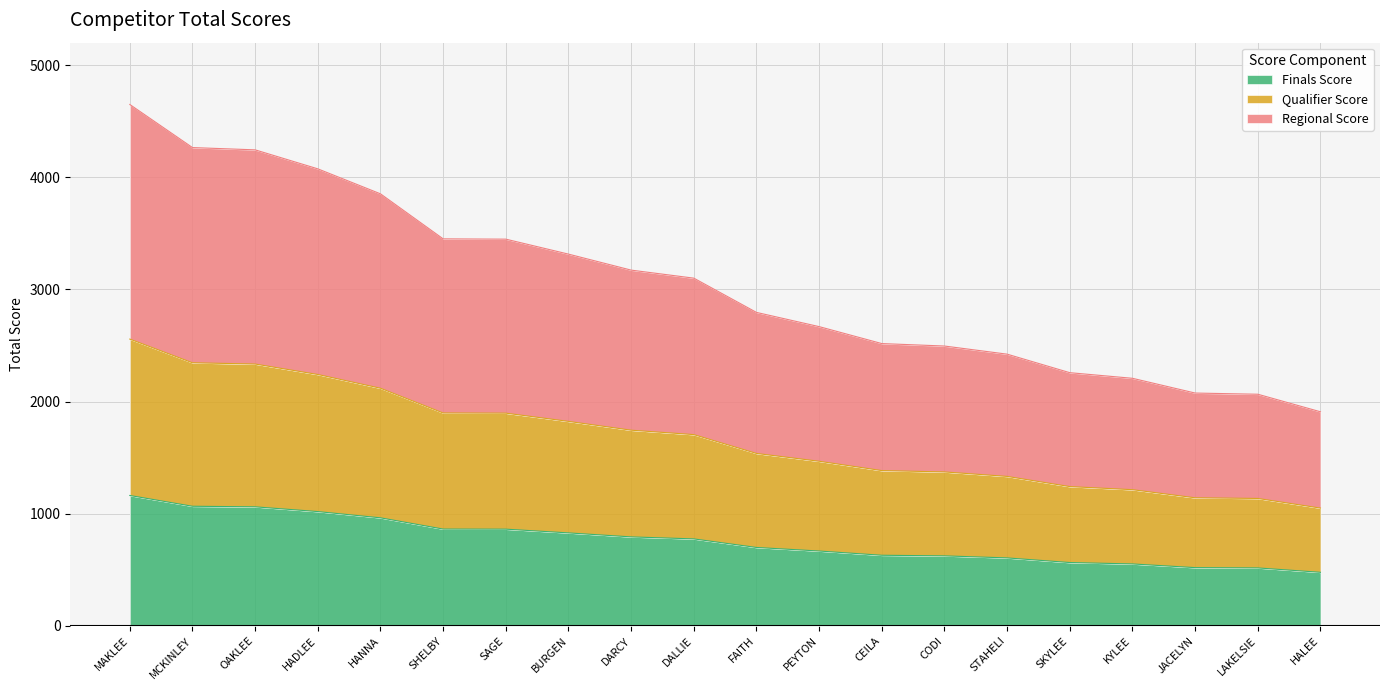

What is the minimum value for Finals Score?

477.1